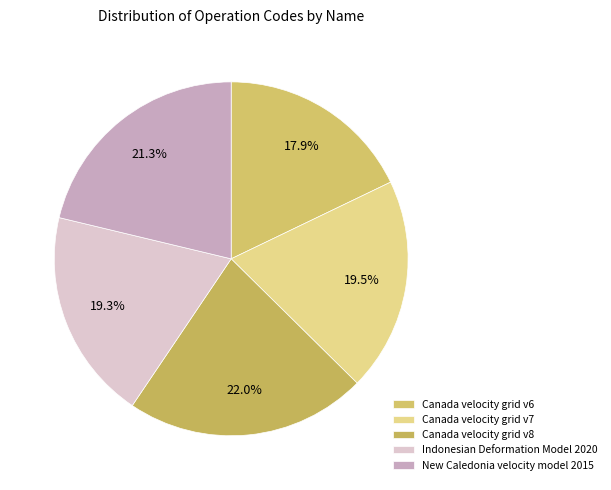

What percentage is the Indonesian Deformation Model 2020 slice, to the nearest percent?

19%